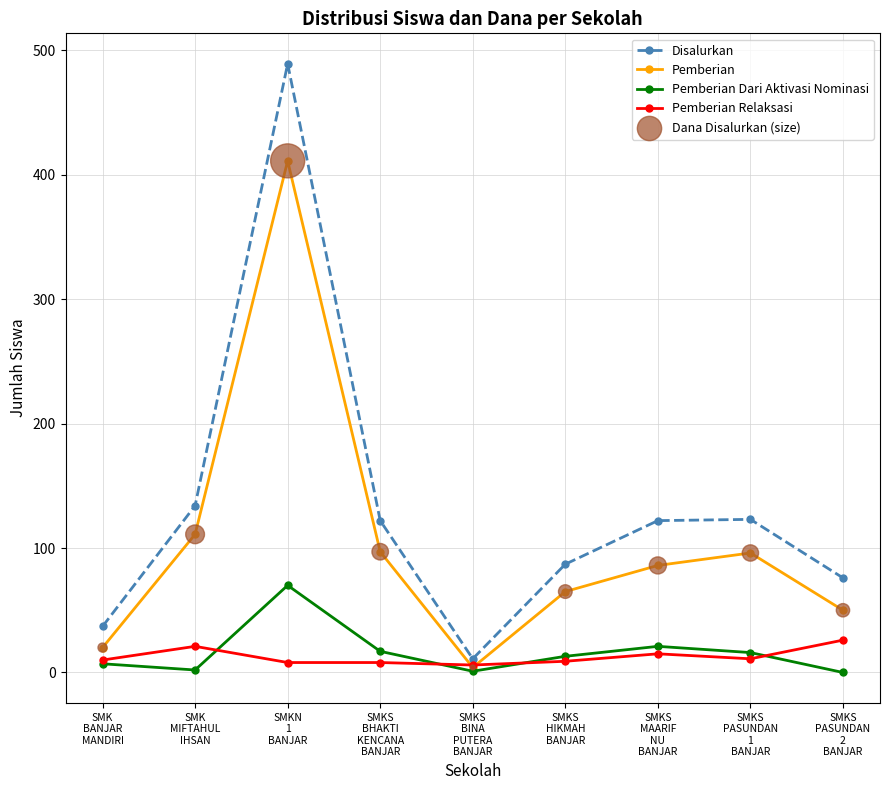

Which series has the largest range (max minus min)?

Disalurkan